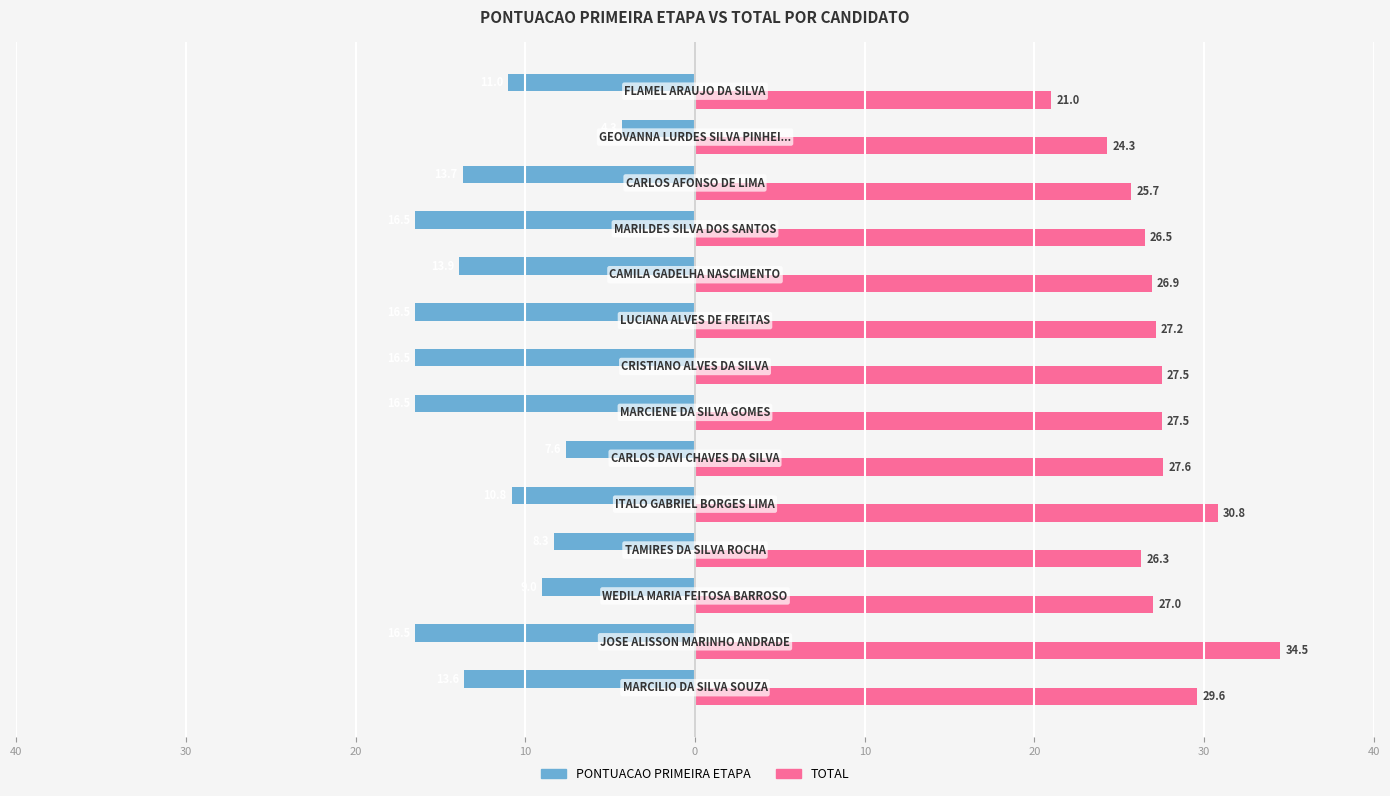

What are all the series names shown in the legend?

PONTUACAO PRIMEIRA ETAPA, TOTAL